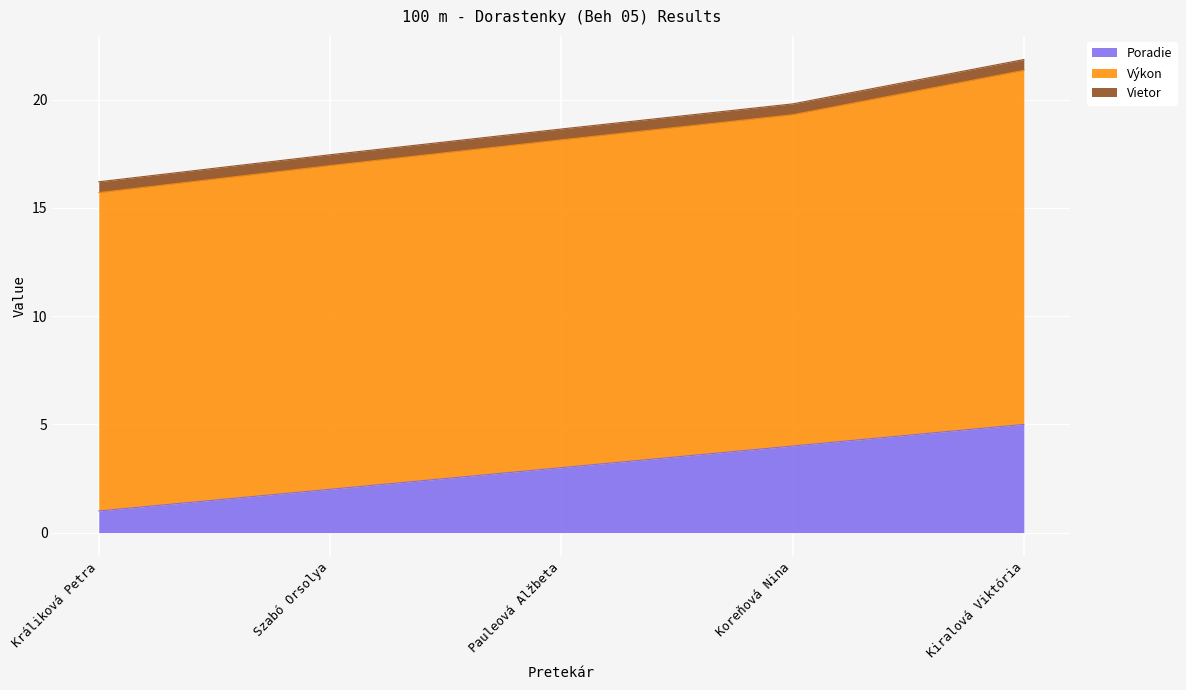

What is the spread (max minus min) of values at Kiralová Viktória?

15.9